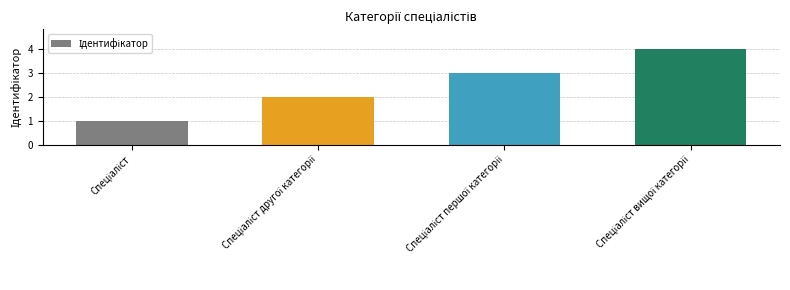

What is the maximum value shown in the chart?

4